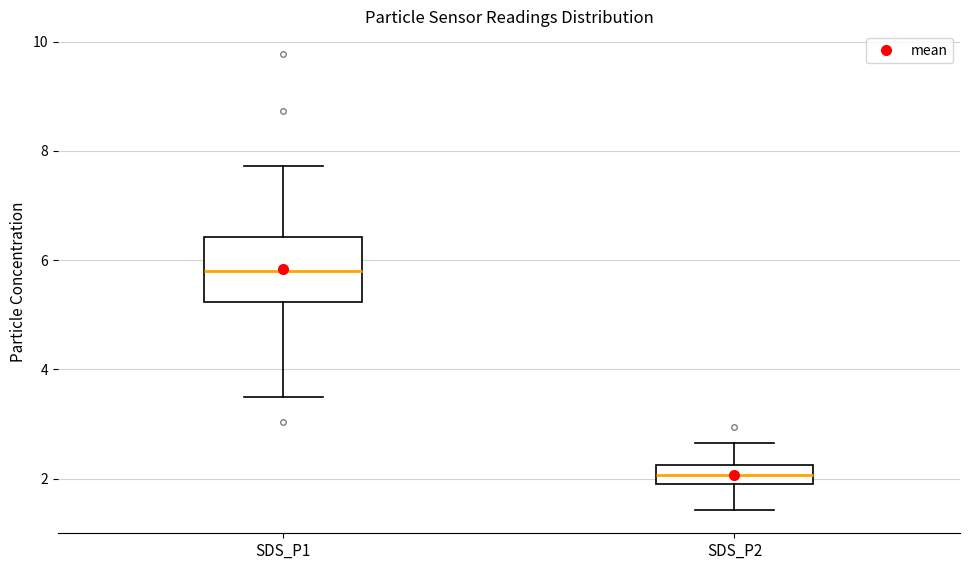

Which box has the highest median line?

SDS_P1